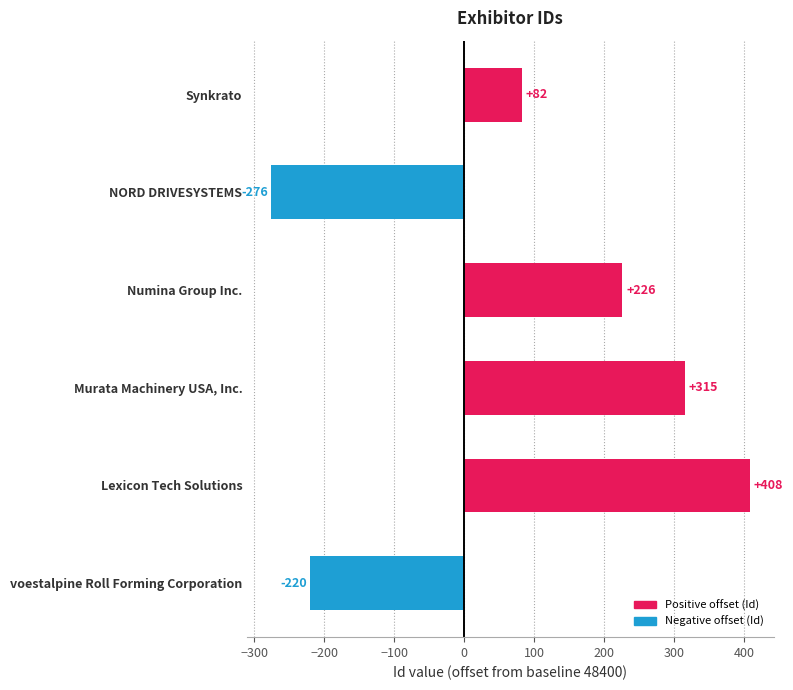

How many bars are there in total?

6